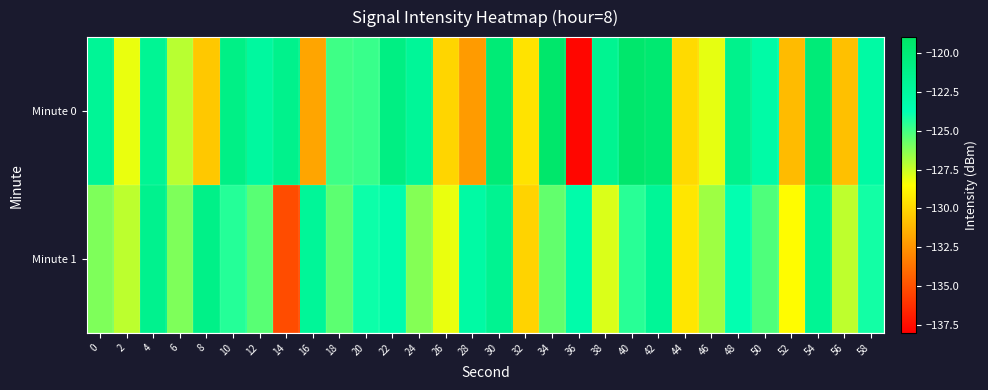

Reading right to left, transcribe all the data shown in this chart.

Minute 0: 58=-122.9	56=-130.8	54=-120.2	52=-131.0	50=-123.0	48=-121.4	46=-128.0	44=-129.9	42=-119.7	40=-119.4	38=-121.7	36=-137.7	34=-119.4	32=-129.5	30=-120.1	28=-132.2	26=-130.0	24=-122.1	22=-120.9	20=-124.8	18=-124.9	16=-131.8	14=-121.4	12=-122.6	10=-121.0	8=-130.5	6=-127.2	4=-121.9	2=-128.1	0=-122.0
Minute 1: 58=-124.1	56=-127.3	54=-121.9	52=-128.6	50=-125.2	48=-123.8	46=-126.7	44=-129.4	42=-122.1	40=-124.5	38=-127.8	36=-123.3	34=-125.6	32=-130.1	30=-121.7	28=-122.9	26=-128.1	24=-126.2	22=-123.5	20=-124.0	18=-125.5	16=-122.2	14=-135.1	12=-125.4	10=-124.4	8=-121.2	6=-126.1	4=-121.5	2=-127.2	0=-126.1